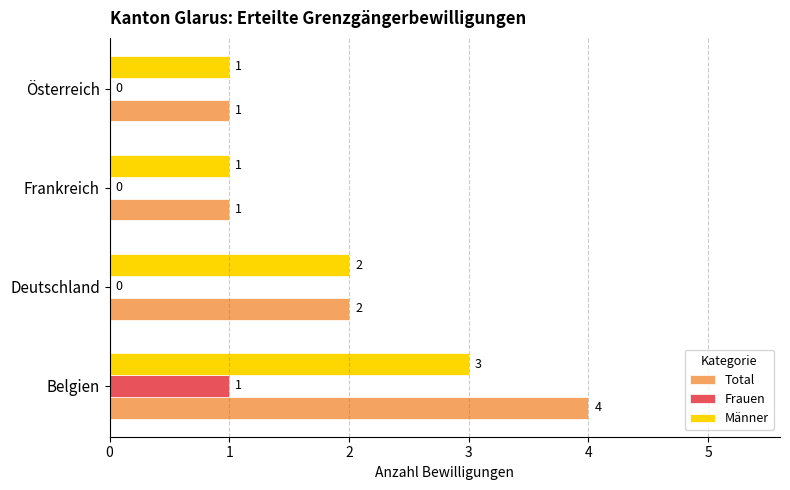

The value of Frauen at Belgien is 1. True or false?

True